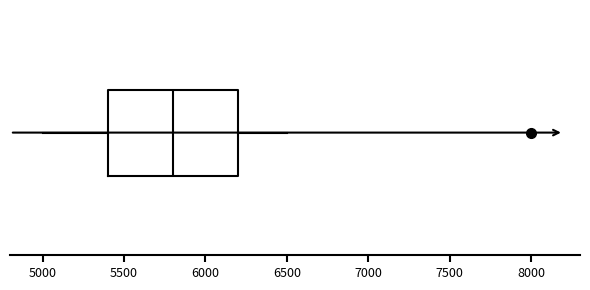

Where does the left whisker of the box end on the x-axis? The values are not printed on the chart, so give them approximately, as read against the axis.

5000